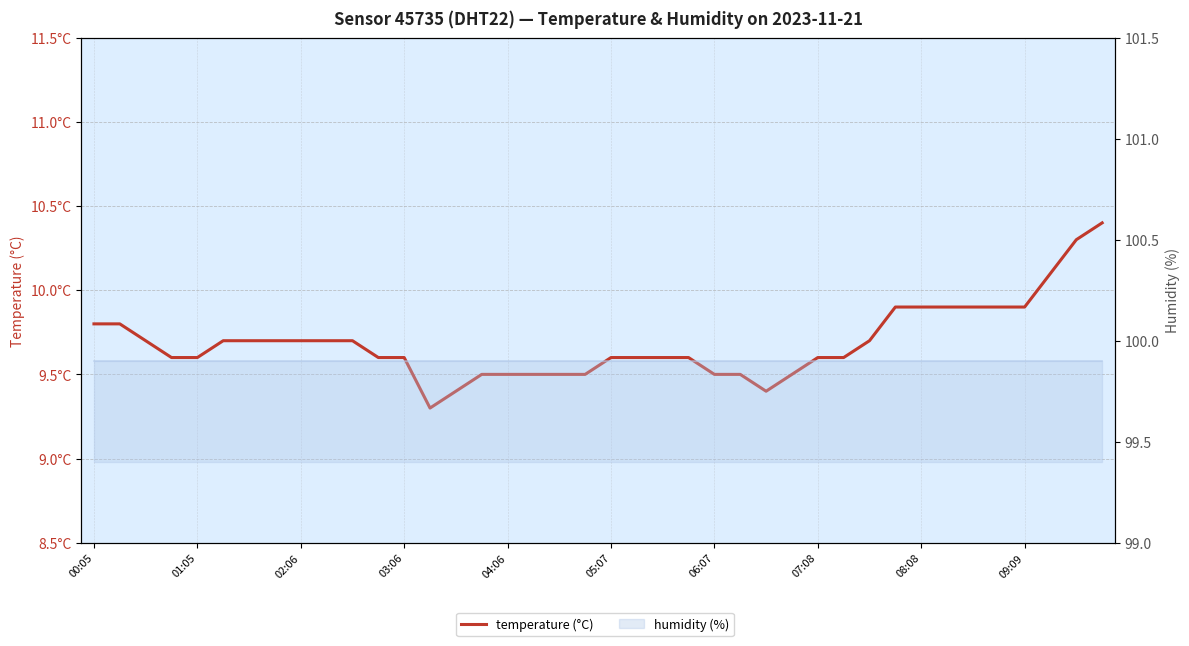

Rank the series by their maximum value, from lowest to highest.

temperature, humidity (line)